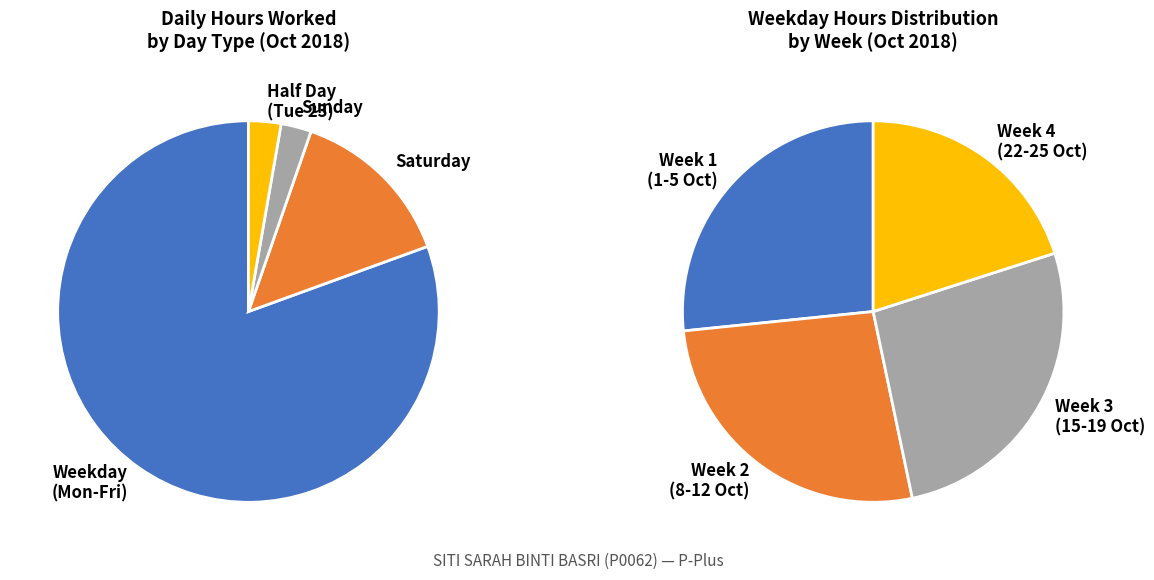

True or false: 23-Tue accounts for 1% of the total.

False